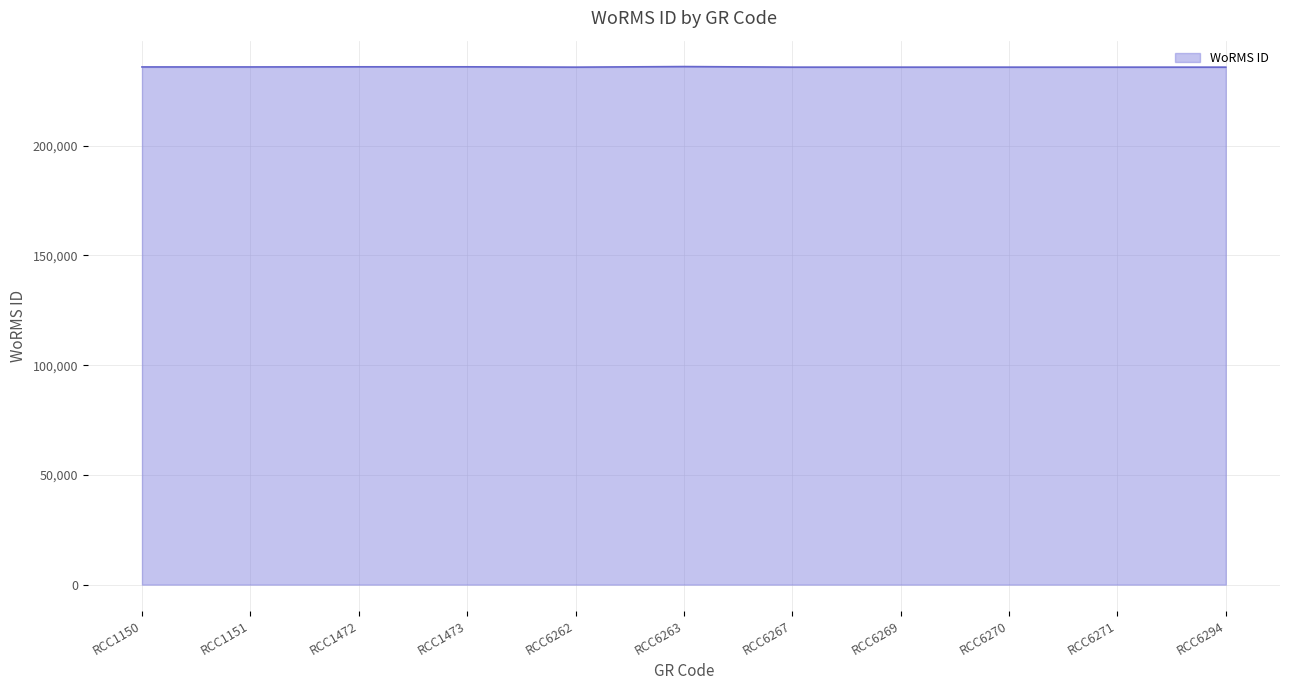

What is the average value?

235898